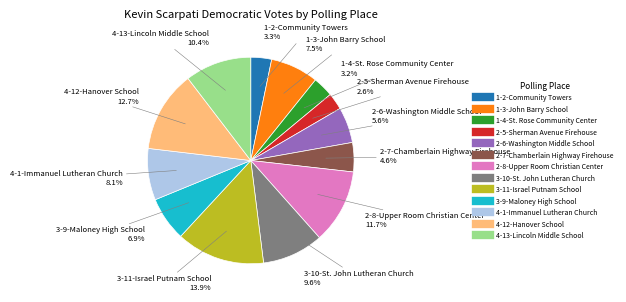

Which category has the smallest portion of the pie?

2-5-Sherman Avenue Firehouse